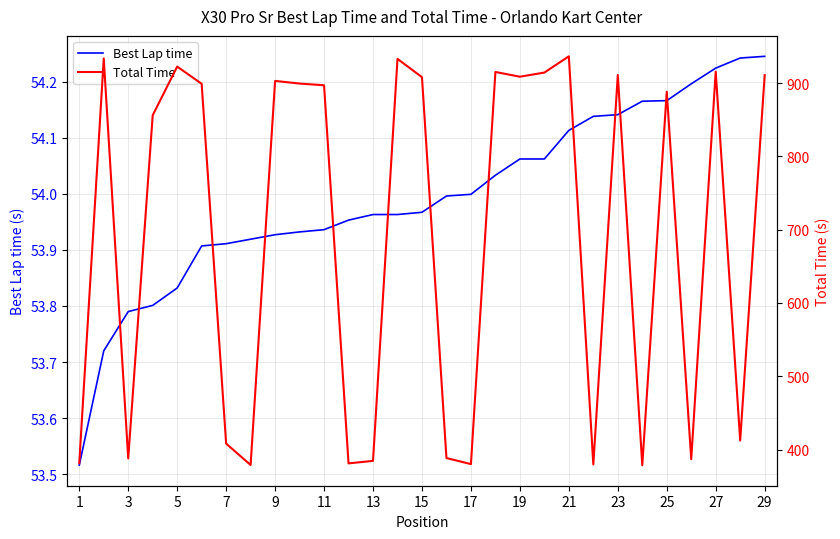

The value of Best Lap time at 21 is 85.8. True or false?

False